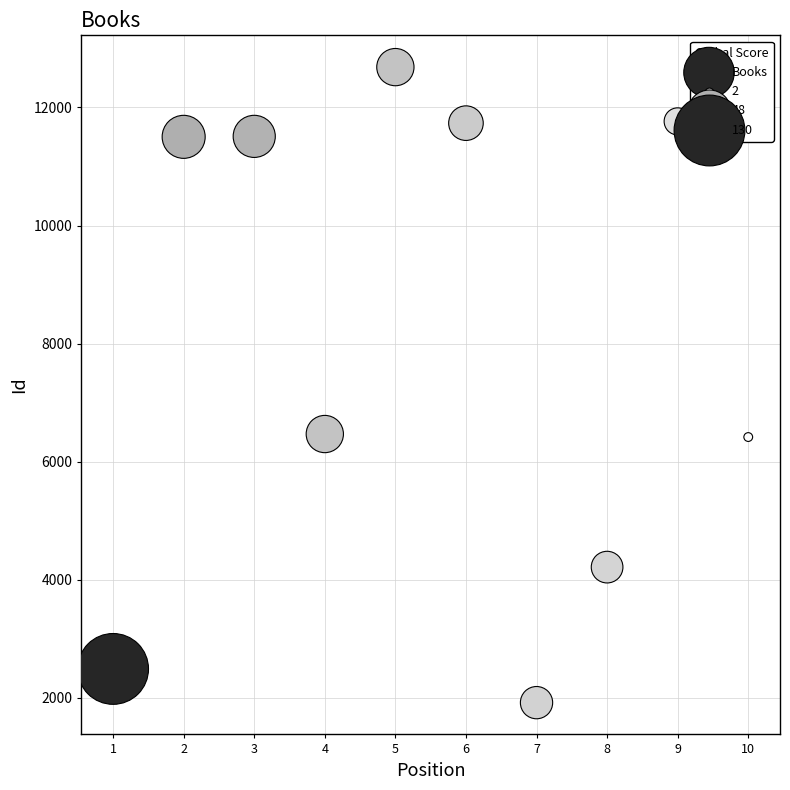

What is the range of Y values (max minus min)?

10763